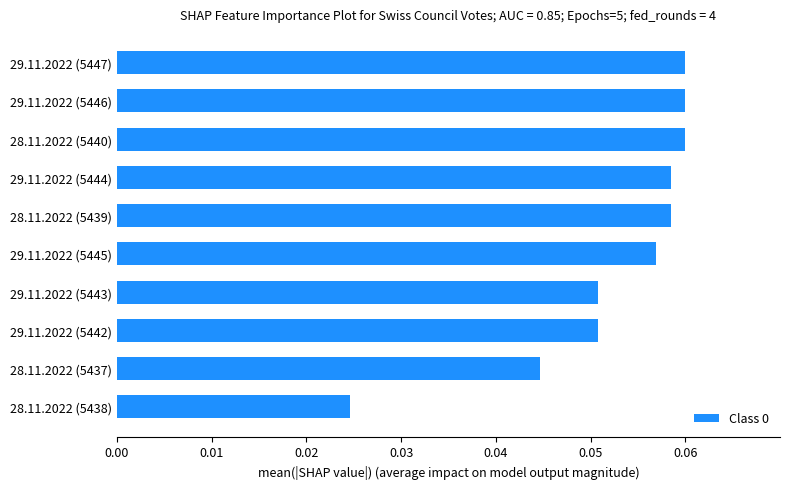

At which category does the chart reach its minimum across all series?

28.11.2022 (5438)